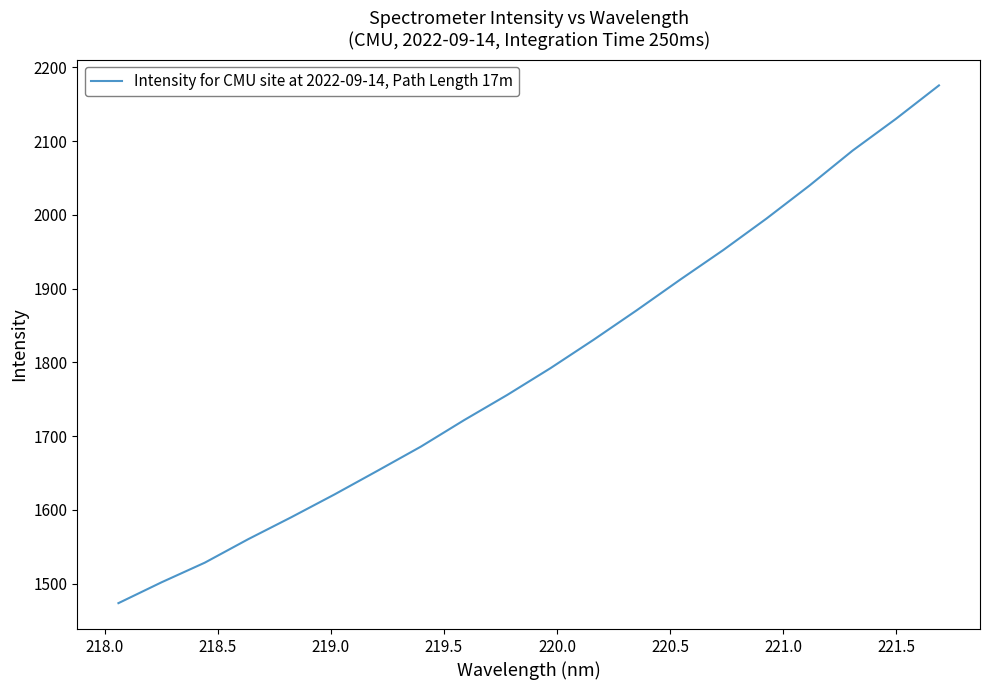

What is the difference between the maximum and minimum values?

701.7